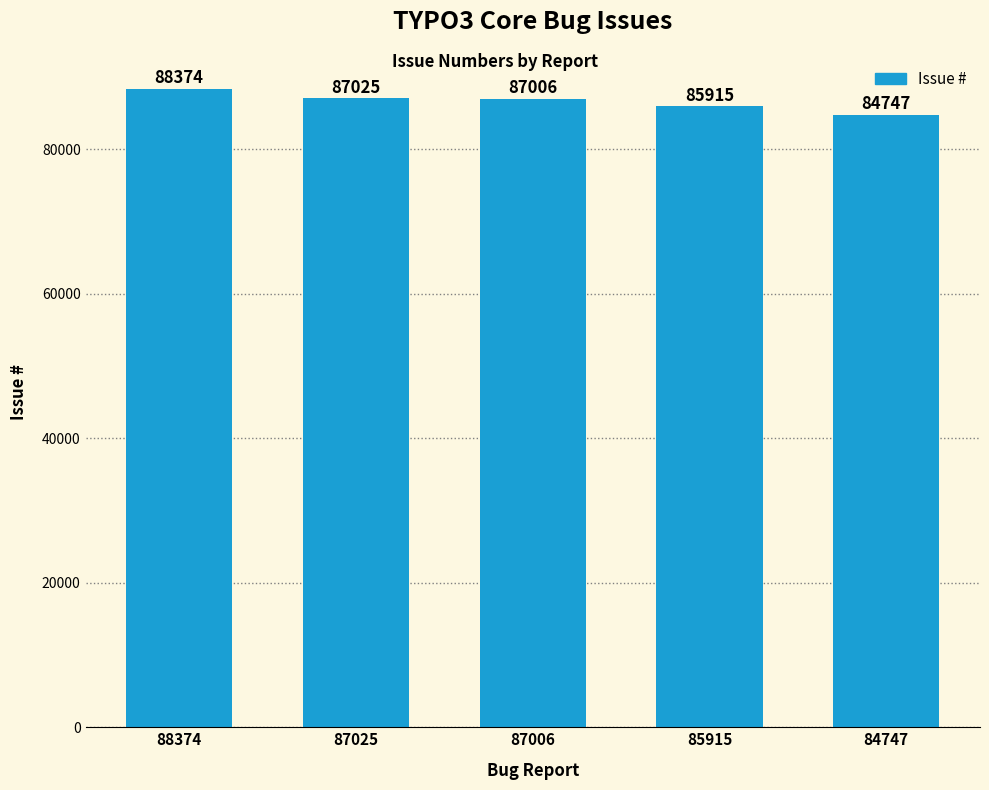

What is the value of the 4th bar from the left?

85915